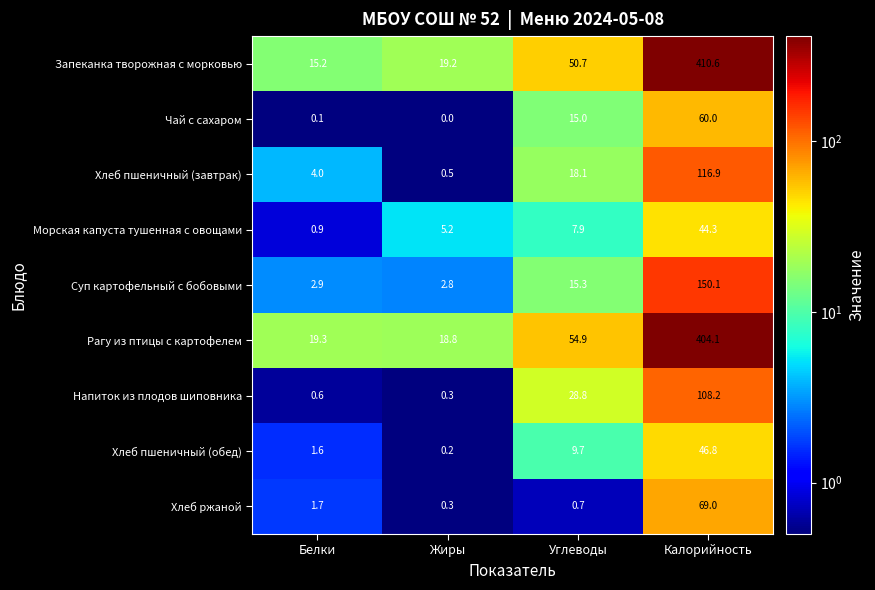

What is the greatest value displayed?

410.6